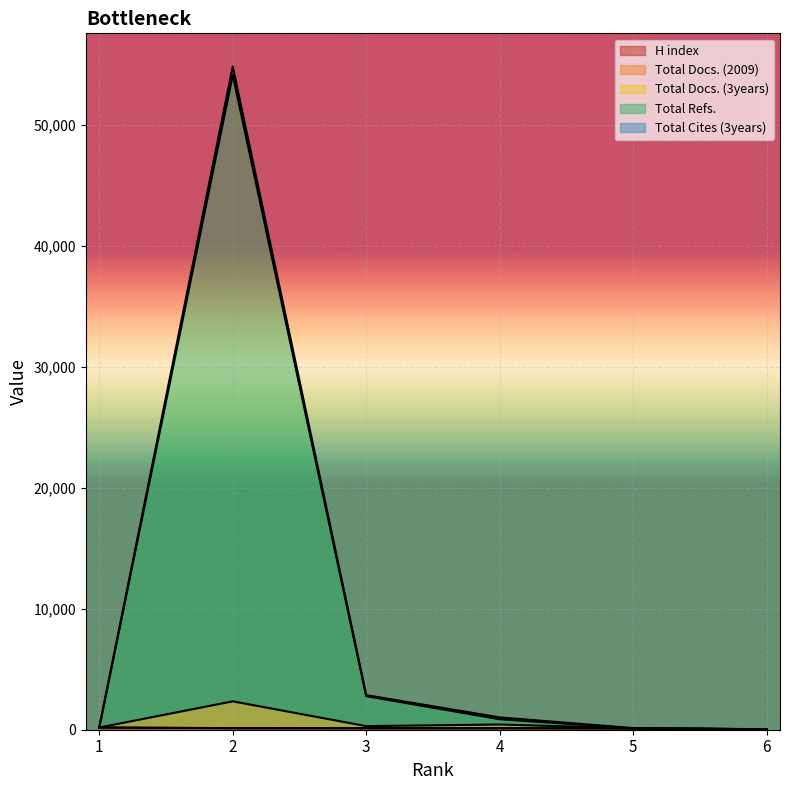

Where is Total Cites (3years) nearest to the value 27447?

3